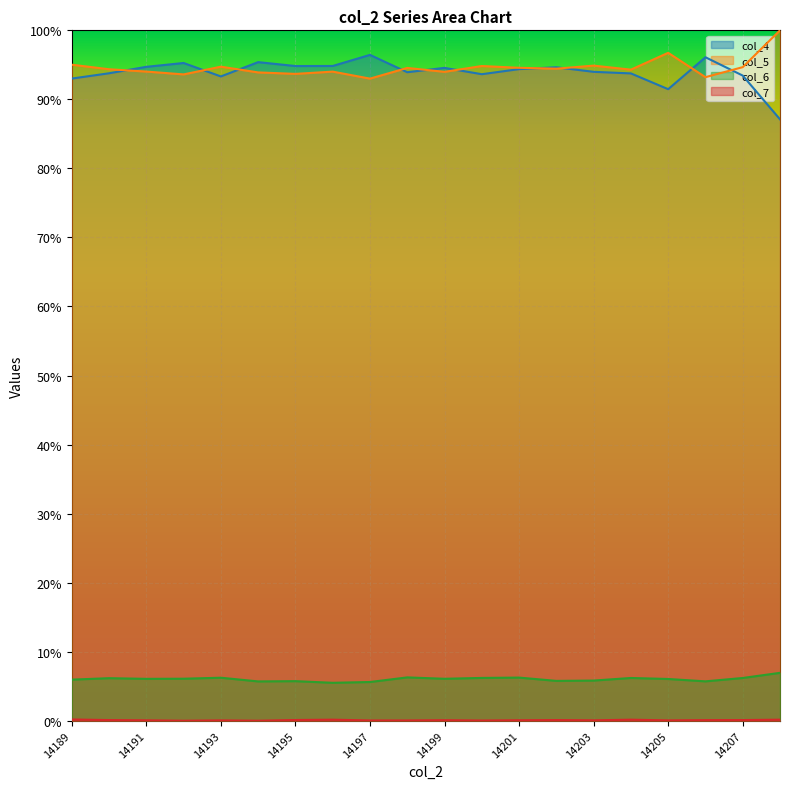

How many interior local peaks does the col_7 series have?

5